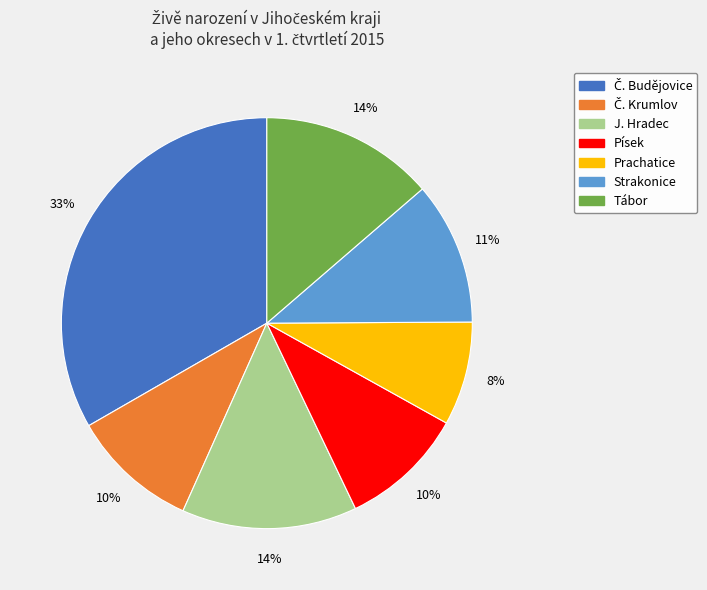

Does any single category account for the majority?

No